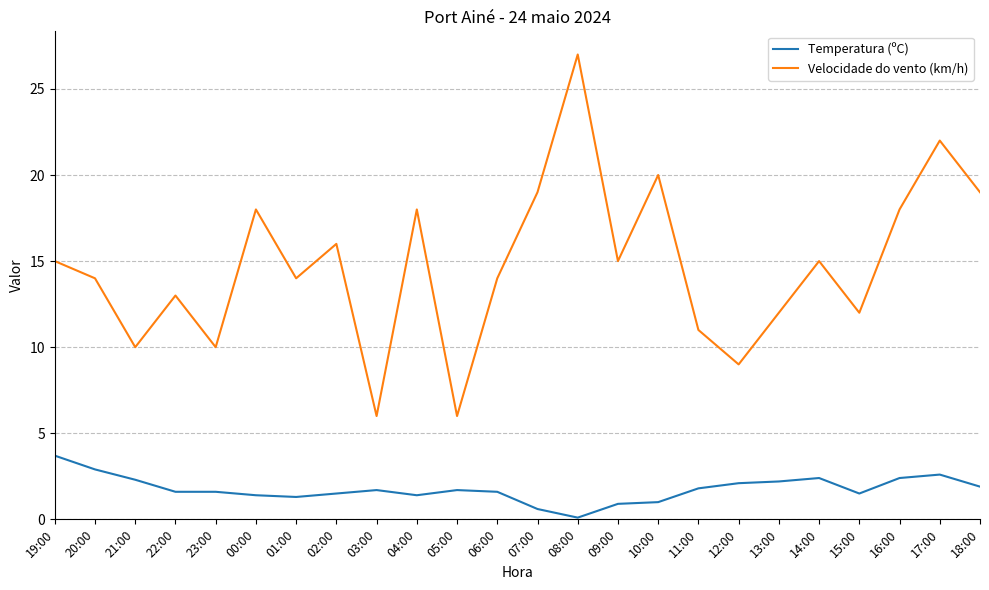

The value of Temperatura (ºC) at 12:00 is 2.1. True or false?

True